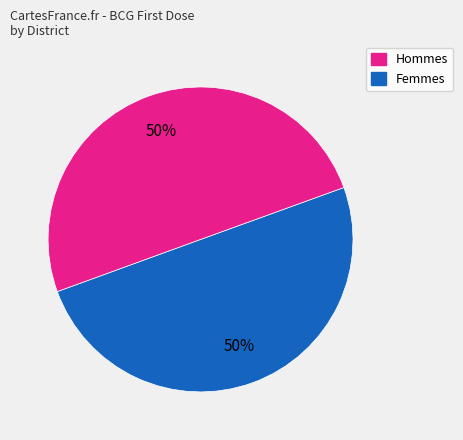

To the nearest percent, what is the average slice percentage?

50%